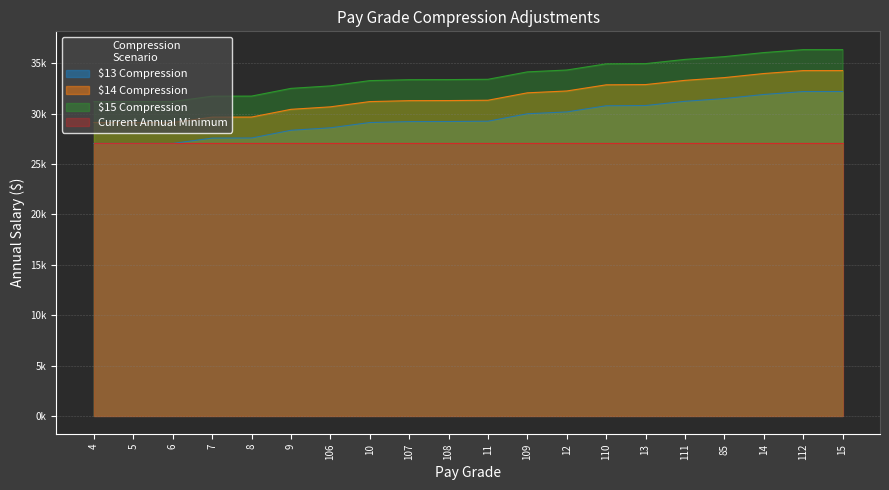

What position from the left is 107?

9